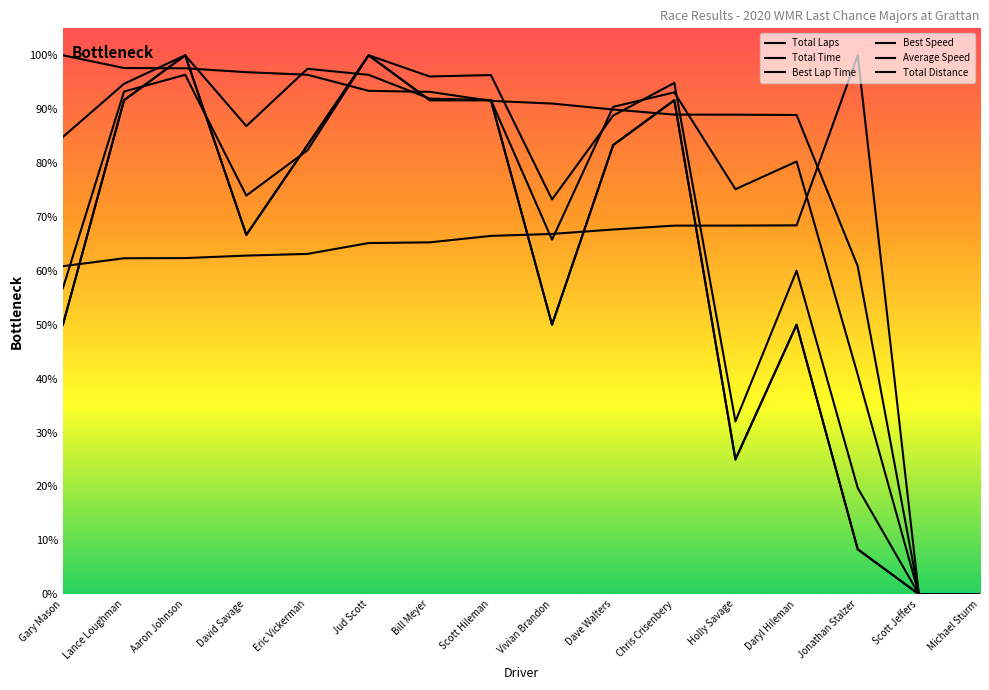

Reading left to right, list all the values displayed in this chart.

Total Laps: Gary Mason=50.0	Lance Loughman=91.7	Aaron Johnson=100.0	David Savage=66.7	Eric Vickerman=83.3	Jud Scott=100.0	Bill Meyer=91.7	Scott Hileman=91.7	Vivian Brandon=50.0	Dave Walters=83.3	Chris Crisenbery=91.7	Holly Savage=25.0	Daryl Hileman=50.0	Jonathan Stalzer=8.3	Scott Jeffers=0.0	Michael Sturm=0.0
Total Time: Gary Mason=56.8	Lance Loughman=93.3	Aaron Johnson=96.4	David Savage=74.0	Eric Vickerman=82.4	Jud Scott=100.0	Bill Meyer=96.1	Scott Hileman=96.3	Vivian Brandon=73.3	Dave Walters=88.8	Chris Crisenbery=94.9	Holly Savage=32.1	Daryl Hileman=60.0	Jonathan Stalzer=19.7	Scott Jeffers=0.0	Michael Sturm=0.0
Best Lap Time: Gary Mason=60.9	Lance Loughman=62.3	Aaron Johnson=62.4	David Savage=62.8	Eric Vickerman=63.1	Jud Scott=65.2	Bill Meyer=65.3	Scott Hileman=66.5	Vivian Brandon=66.8	Dave Walters=67.7	Chris Crisenbery=68.4	Holly Savage=68.4	Daryl Hileman=68.4	Jonathan Stalzer=100.0	Scott Jeffers=0.0	Michael Sturm=0.0
Best Speed: Gary Mason=100.0	Lance Loughman=97.6	Aaron Johnson=97.6	David Savage=96.9	Eric Vickerman=96.4	Jud Scott=93.4	Bill Meyer=93.2	Scott Hileman=91.5	Vivian Brandon=91.0	Dave Walters=89.9	Chris Crisenbery=89.0	Holly Savage=89.0	Daryl Hileman=88.9	Jonathan Stalzer=60.9	Scott Jeffers=0.0	Michael Sturm=0.0
Average Speed: Gary Mason=84.9	Lance Loughman=94.7	Aaron Johnson=100.0	David Savage=86.9	Eric Vickerman=97.5	Jud Scott=96.4	Bill Meyer=92.0	Scott Hileman=91.7	Vivian Brandon=65.8	Dave Walters=90.4	Chris Crisenbery=93.1	Holly Savage=75.1	Daryl Hileman=80.3	Jonathan Stalzer=40.7	Scott Jeffers=0.0	Michael Sturm=0.0
Total Distance: Gary Mason=50.0	Lance Loughman=91.7	Aaron Johnson=100.0	David Savage=66.7	Eric Vickerman=83.3	Jud Scott=100.0	Bill Meyer=91.7	Scott Hileman=91.7	Vivian Brandon=50.0	Dave Walters=83.3	Chris Crisenbery=91.7	Holly Savage=25.0	Daryl Hileman=50.0	Jonathan Stalzer=8.3	Scott Jeffers=0.0	Michael Sturm=0.0